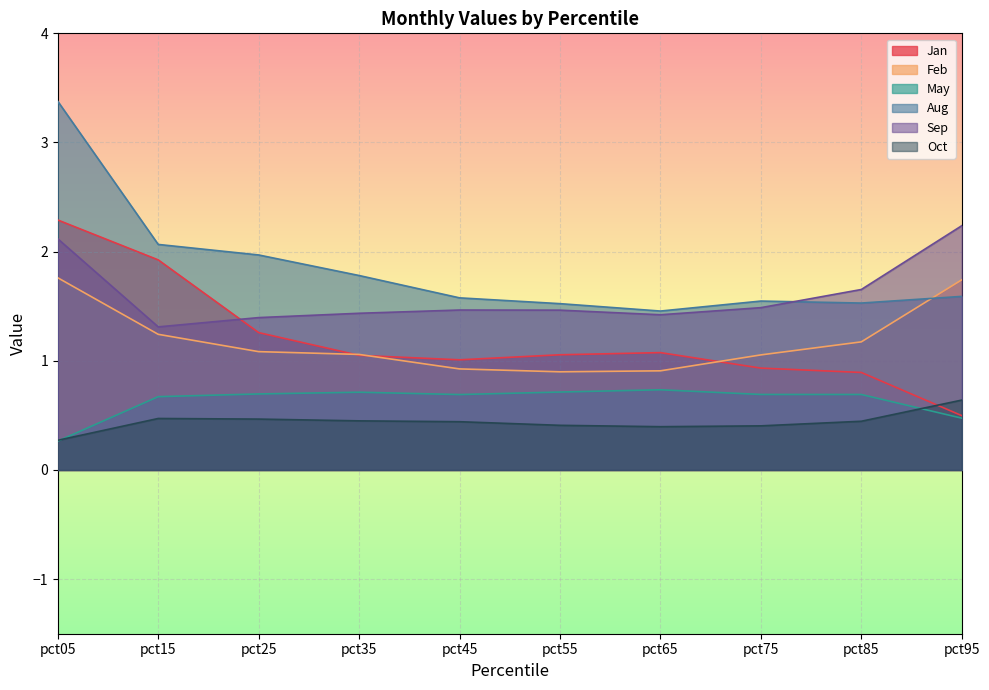

Where is Jan nearest to the value 1?

pct45